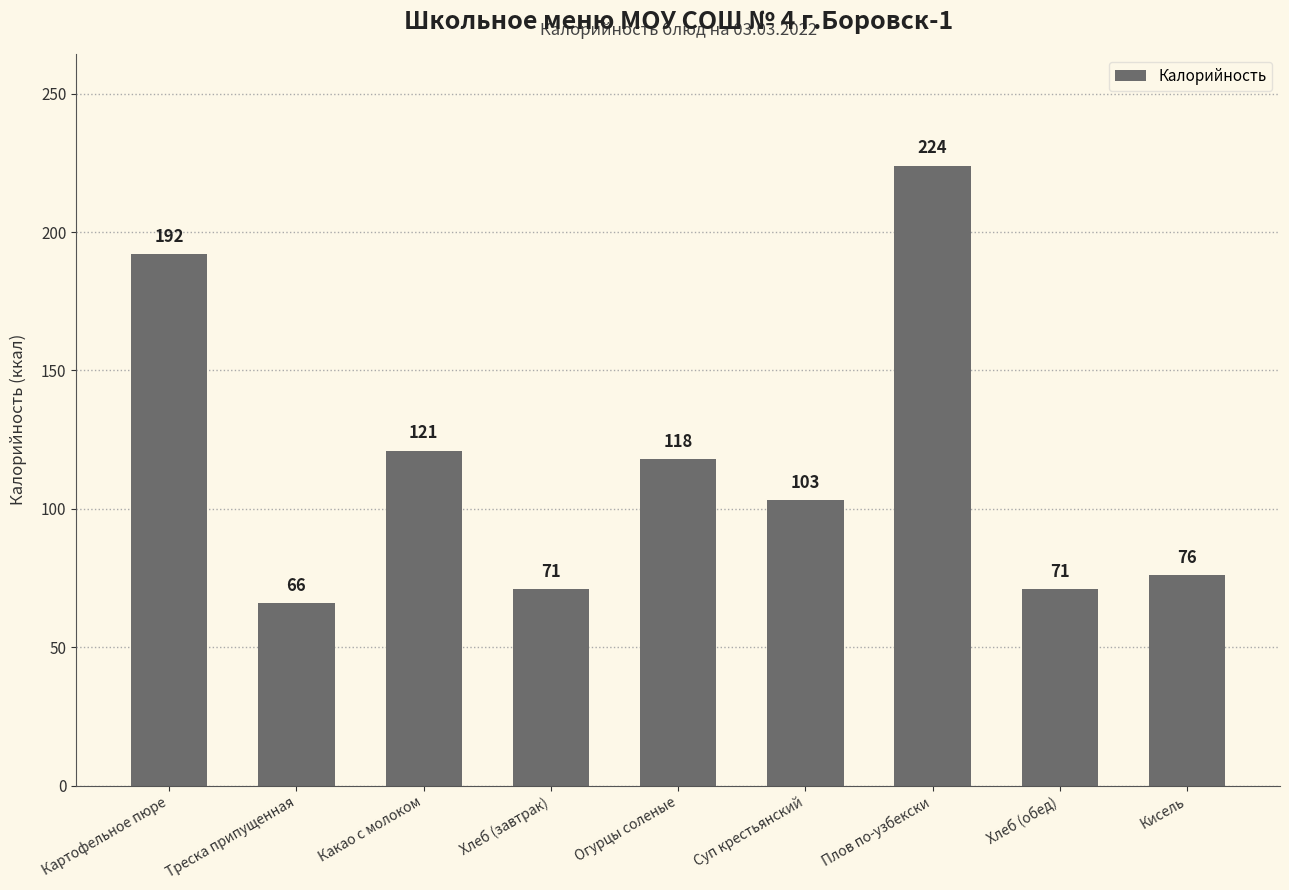

What is the label of the 2nd bar from the left?

Треска припущенная